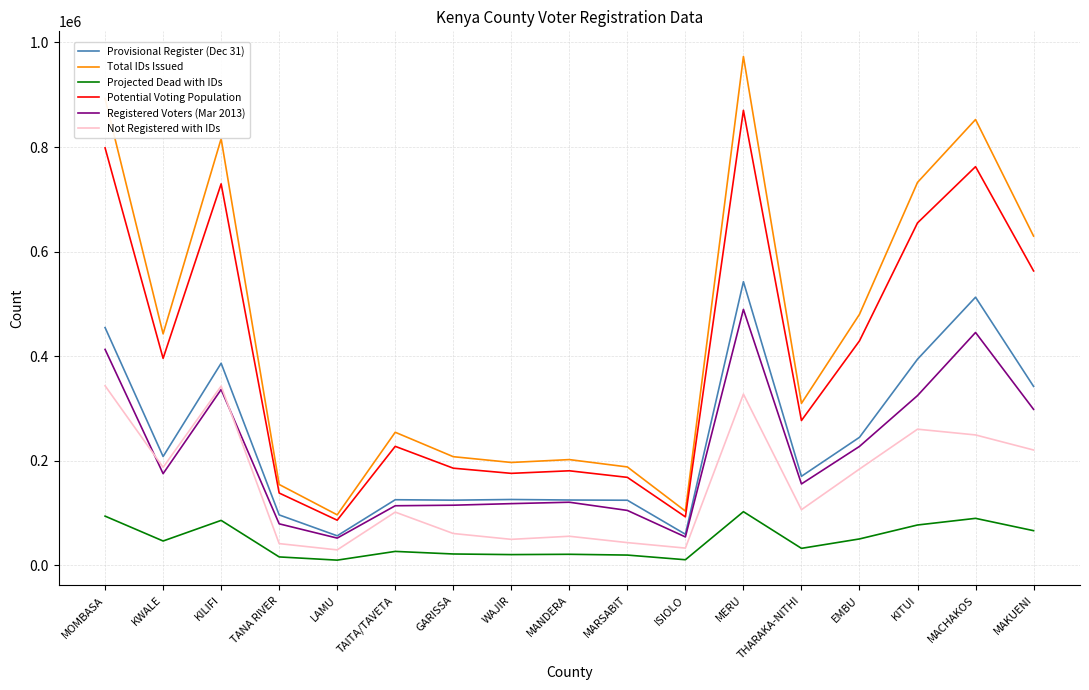

Read the Total IDs Issued value at KWALE, to the nearest 10.

442800